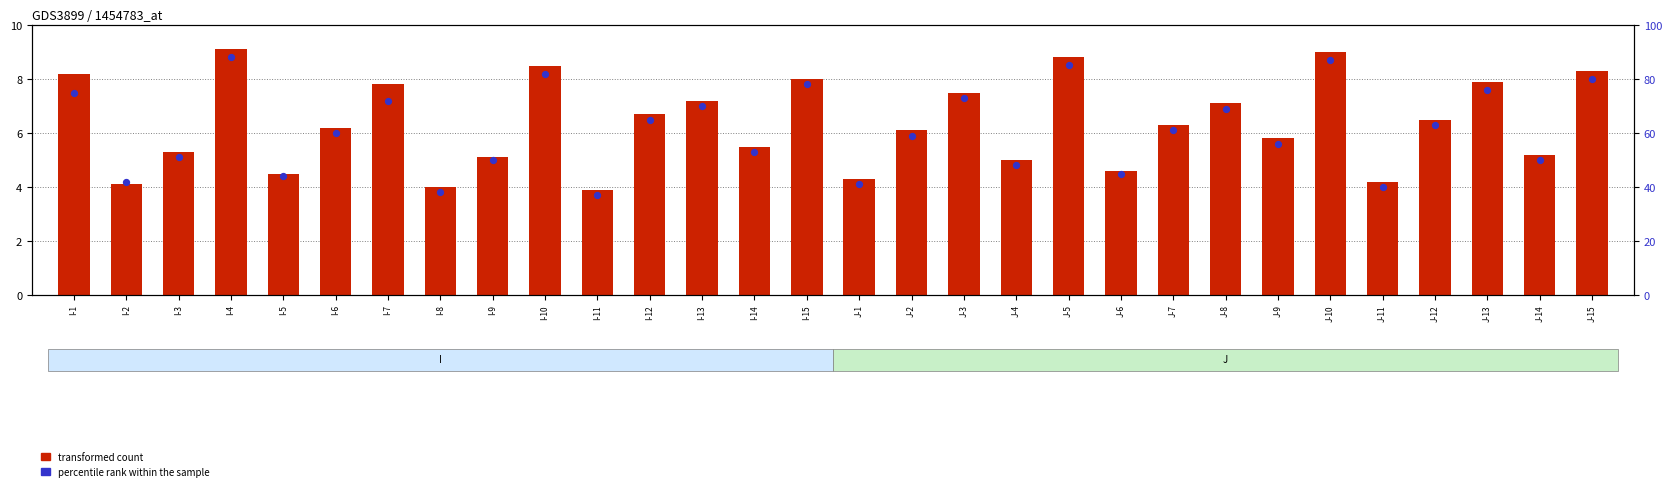

Between I-15 and J-8, which is larger?

I-15